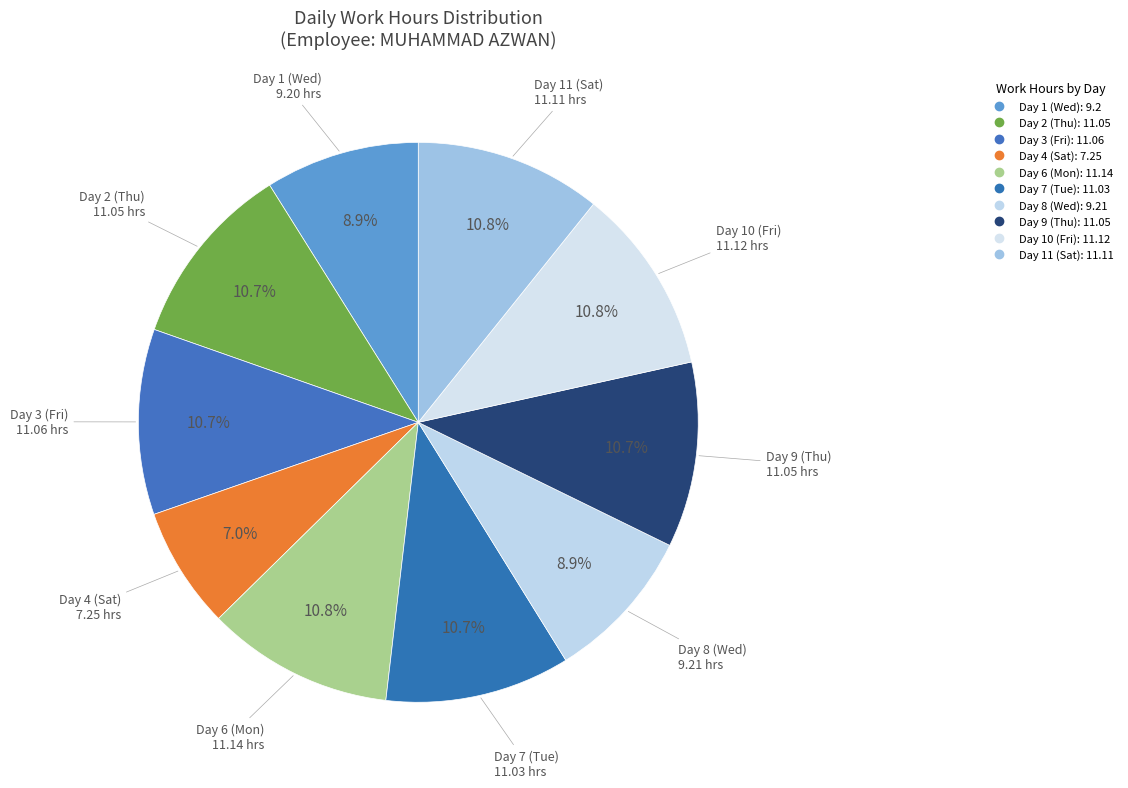

Rank the categories by value from lowest to highest.

Day 4 (Sat), Day 1 (Wed), Day 8 (Wed), Day 7 (Tue), Day 2 (Thu), Day 9 (Thu), Day 3 (Fri), Day 11 (Sat), Day 10 (Fri), Day 6 (Mon)